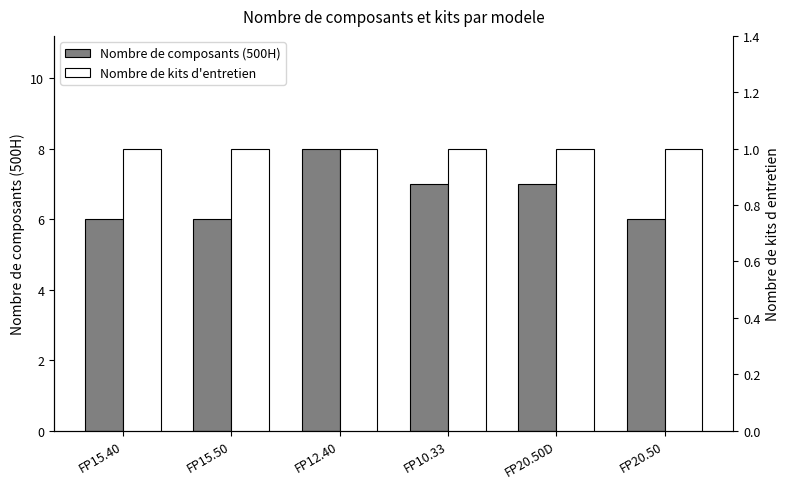

How many bars are there in each group?

2